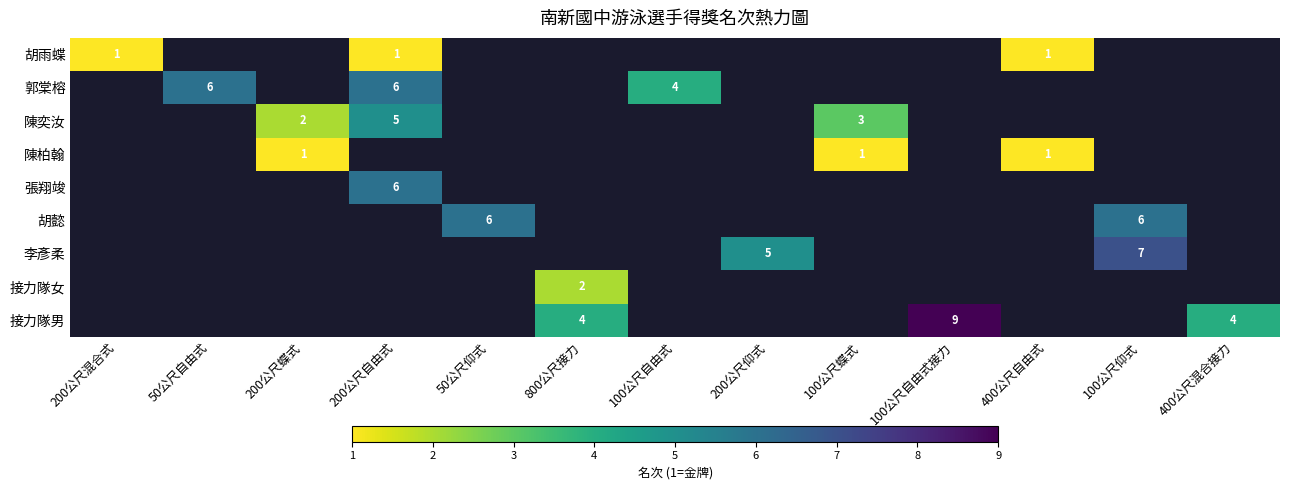

Is the value of 陳柏翰 at 200公尺蝶式 greater than the value of 郭棠榕 at 50公尺自由式?

No